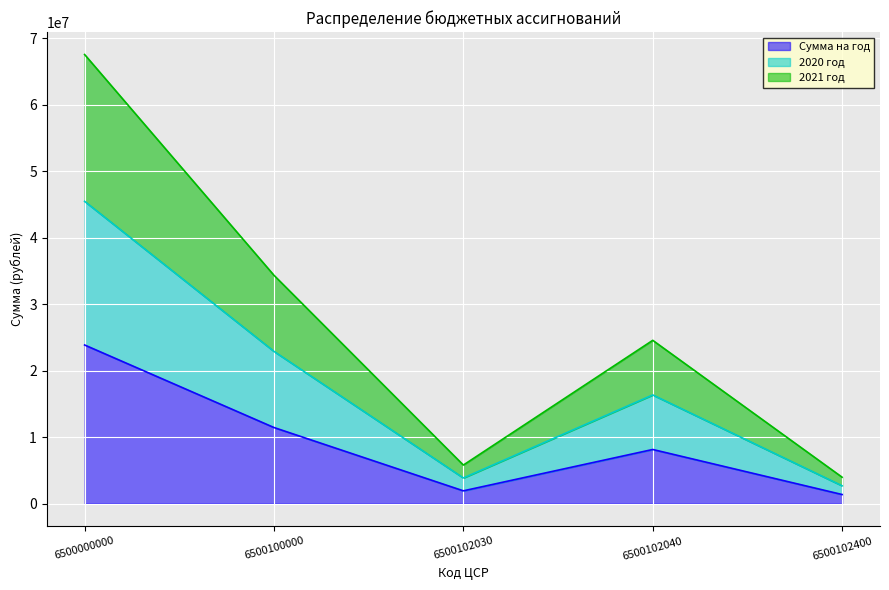

What is the spread (max minus min) of values at 6500102400?

2601500.0